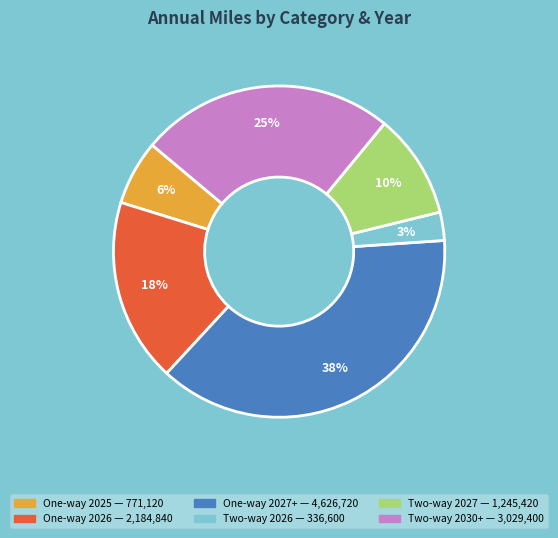

To the nearest percent, what is the average slice percentage?

17%